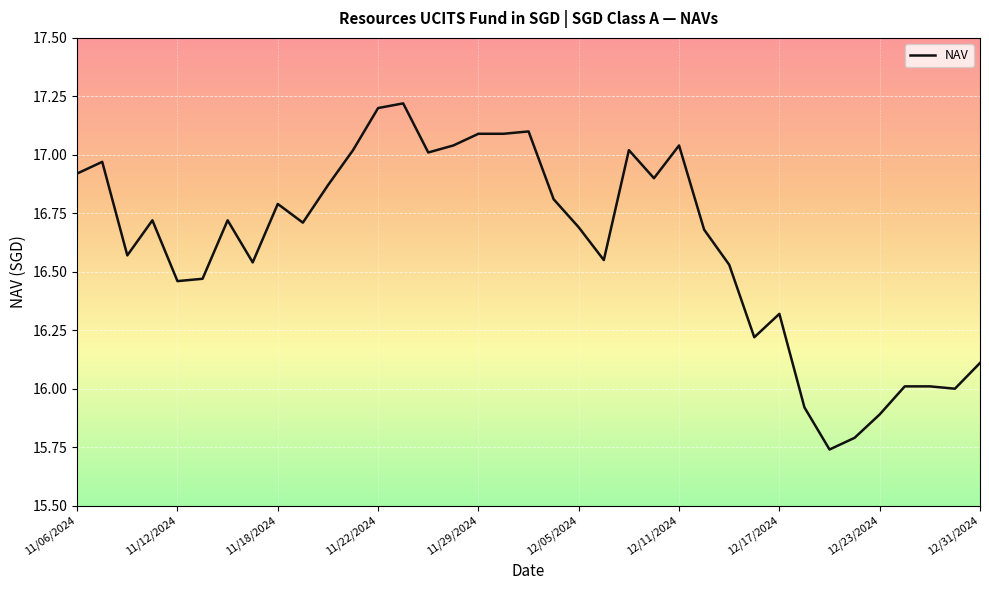

What is the sum of all values?

614.7